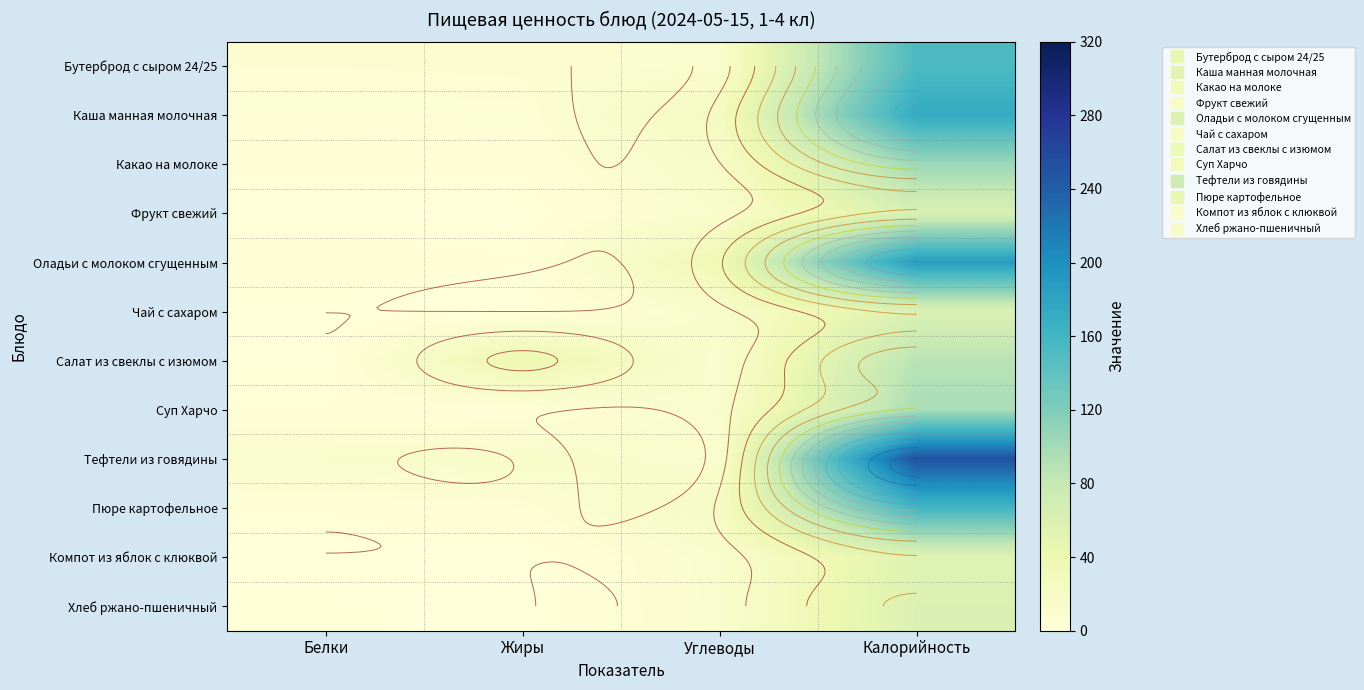

How many series are shown in this chart?

12